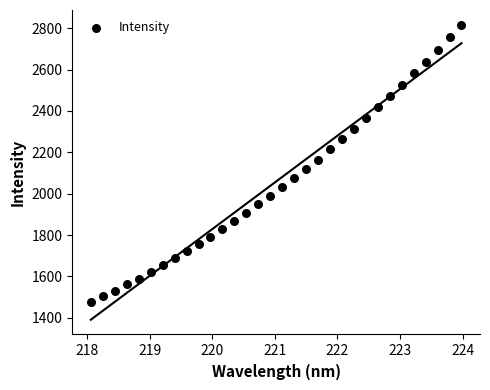

What is the range of Y values (max minus min)?

1339.8